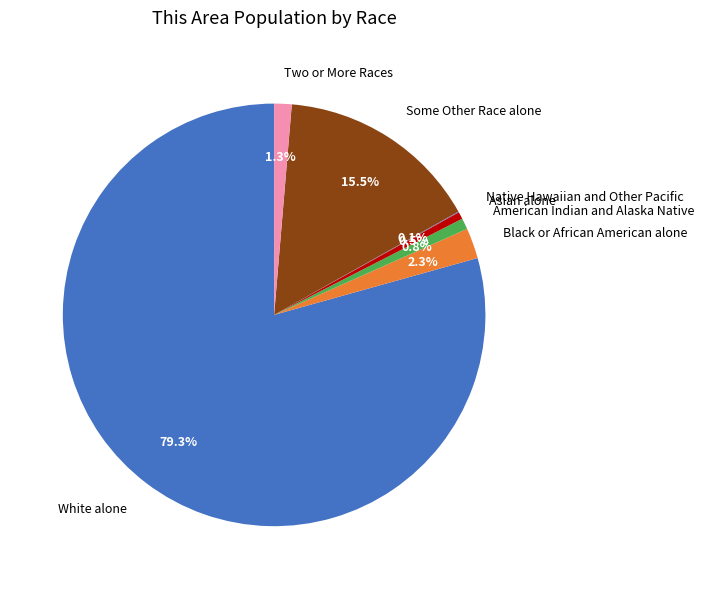

Do Some Other Race alone and Asian alone together represent more than half of the pie?

No